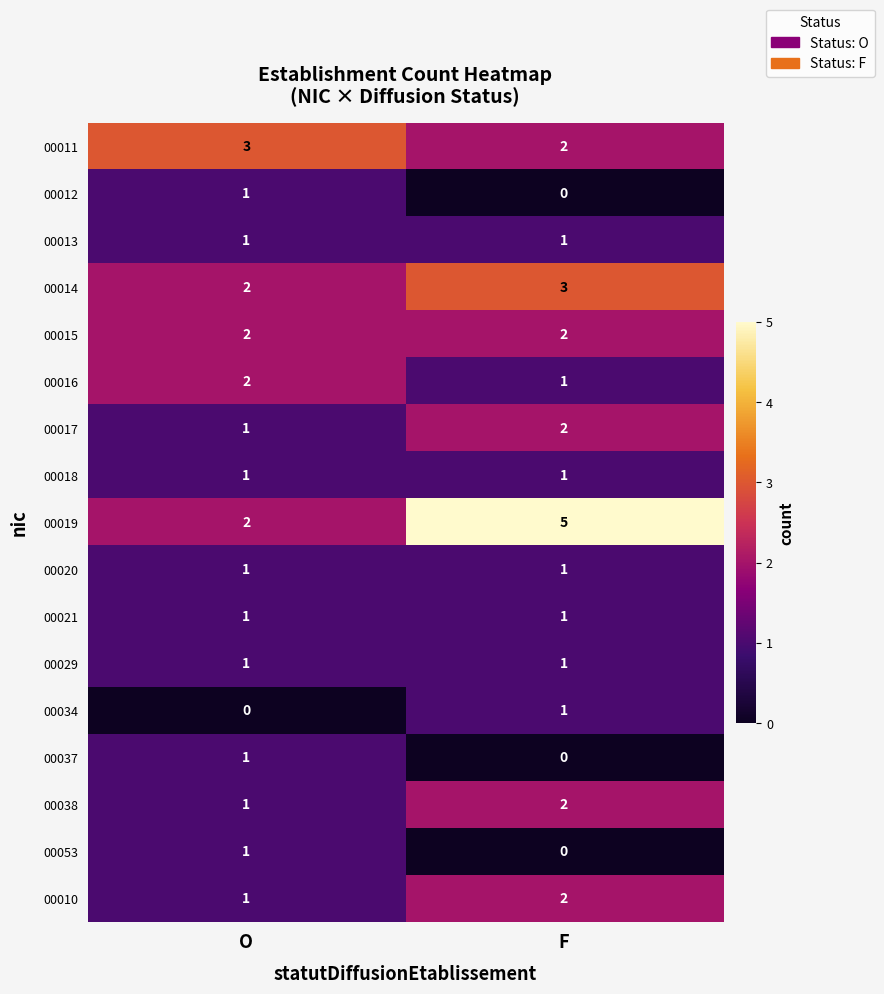

Where is 00038 nearest to the value 1?

O